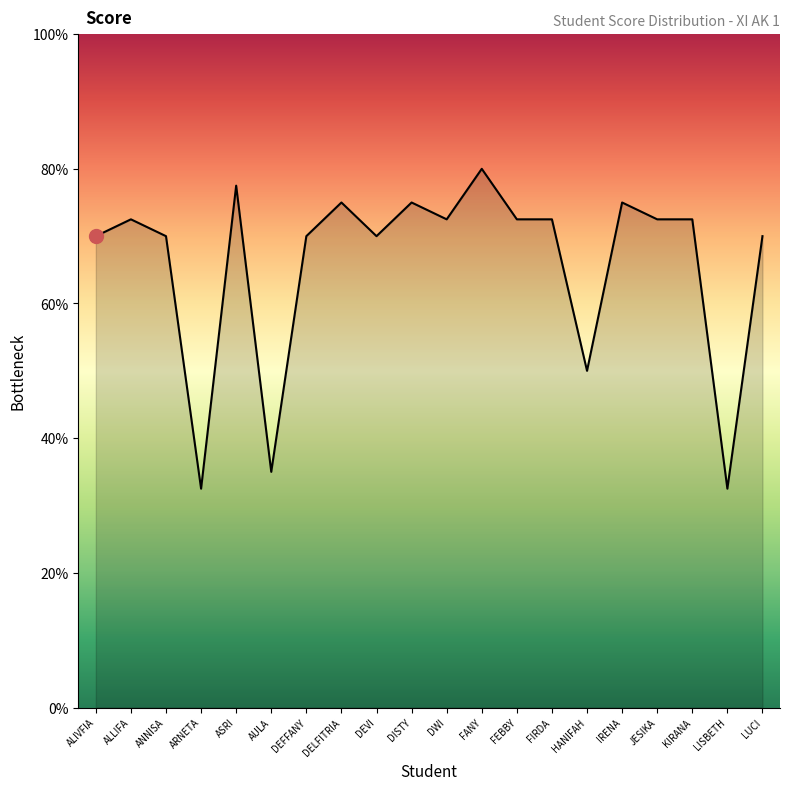

Does the chart display data point markers on the line(s)?

No